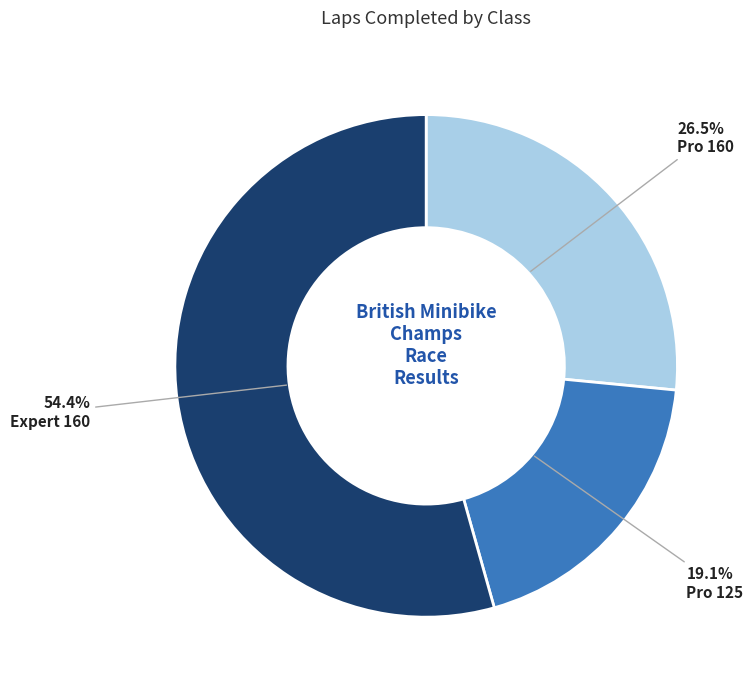

Is there any slice that represents more than half of the pie?

Yes